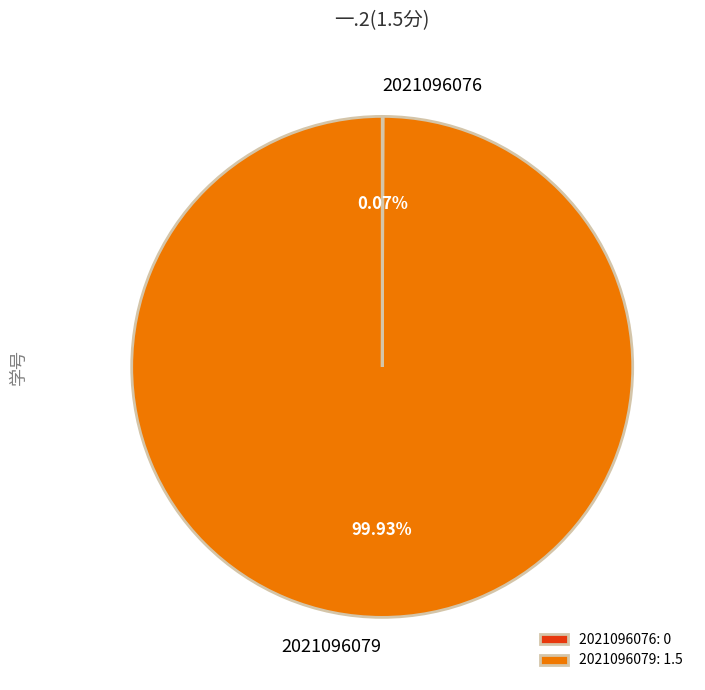

Is there any slice that represents more than half of the pie?

Yes